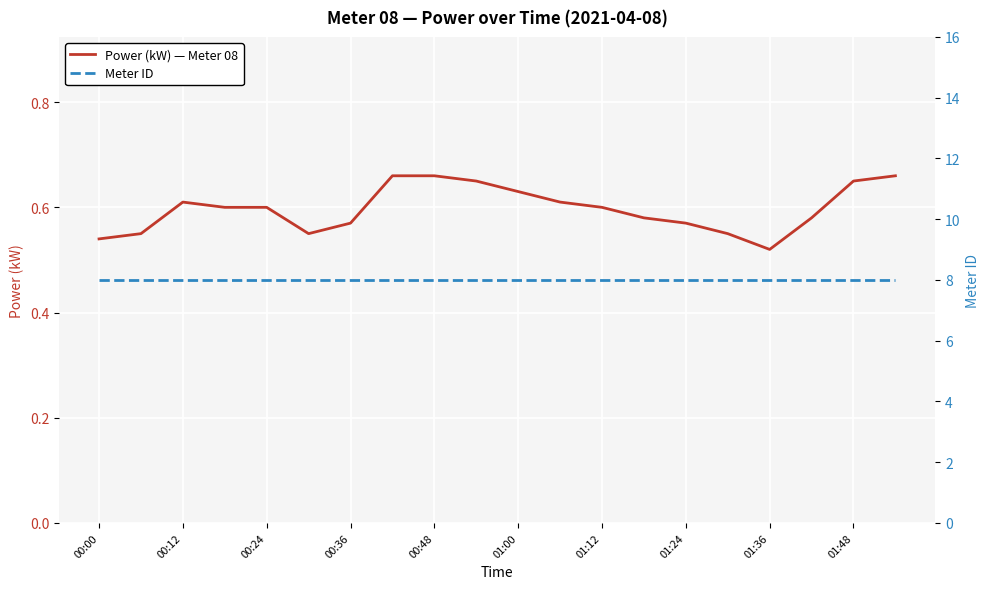

Is it true that Power (kW) — Meter 08 equals 0.6 at 01:12?

True